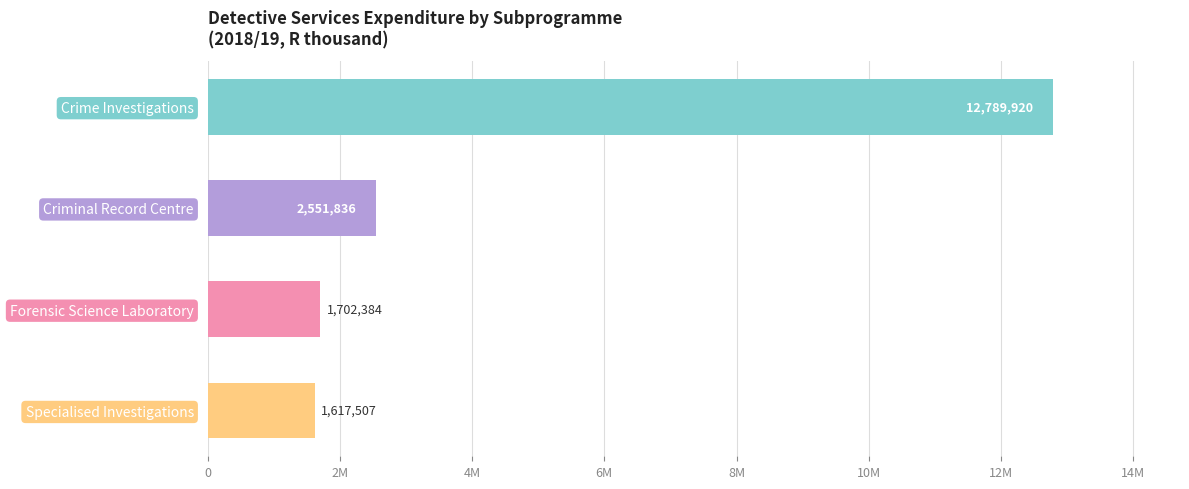

Rank the categories by value from highest to lowest.

Crime Investigations, Criminal Record Centre, Forensic Science Laboratory, Specialised Investigations